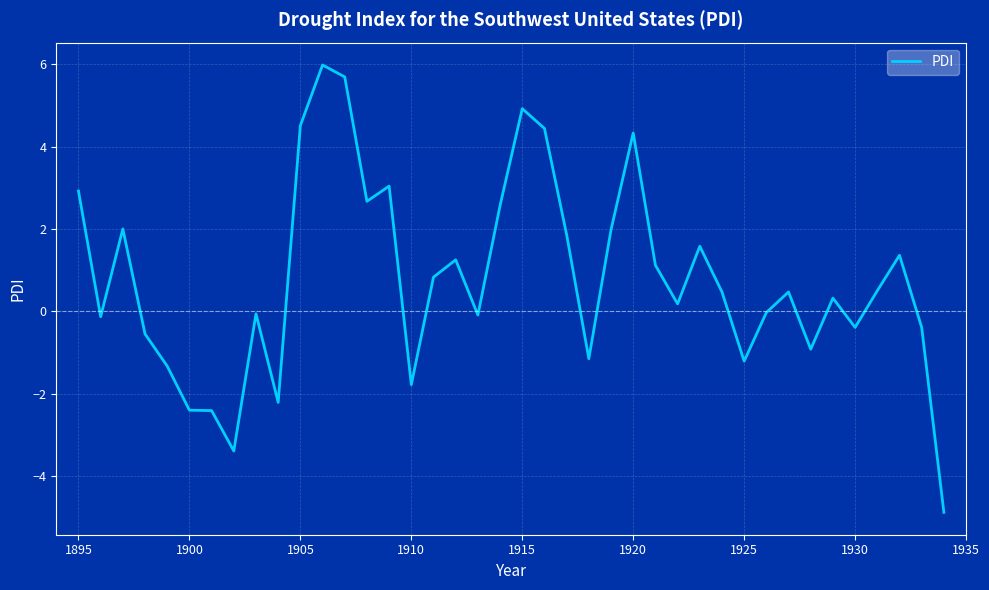

What is the difference between the maximum and minimum values?

10.9